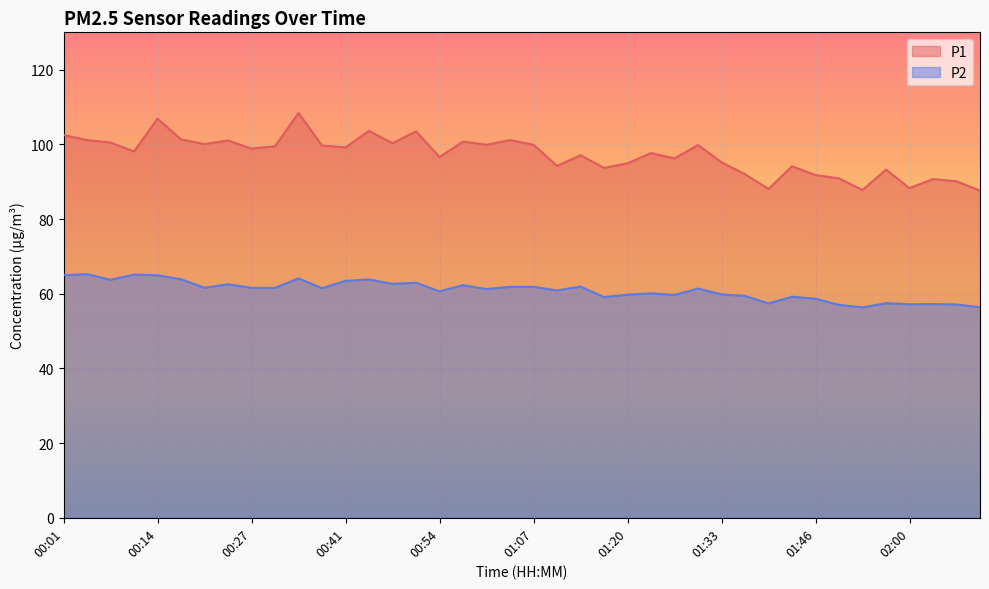

How many categories are shown in the chart?

40